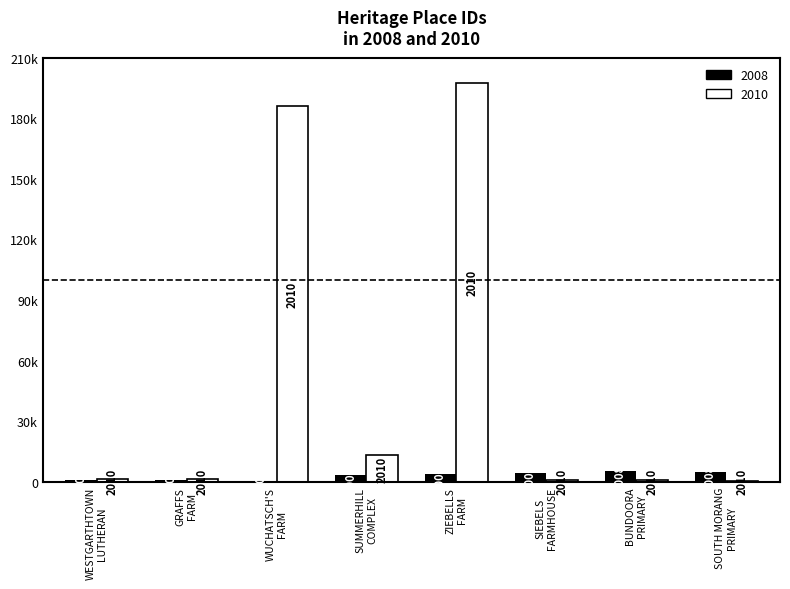

What position from the right is WESTGARTHTOWN
LUTHERAN?

8